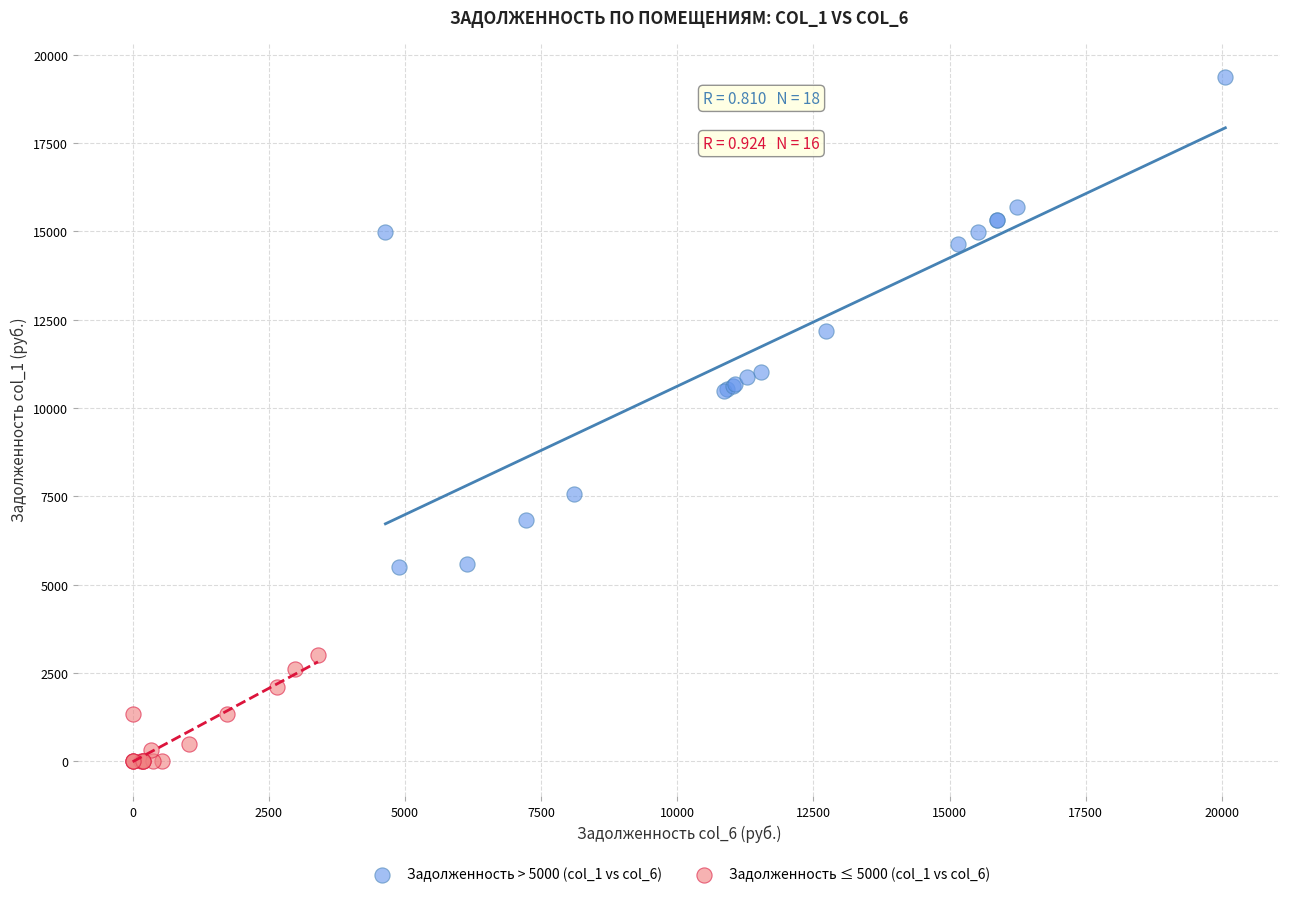

Which series has the widest spread of Y values?

Задолженность > 5000 (col_1 vs col_6)